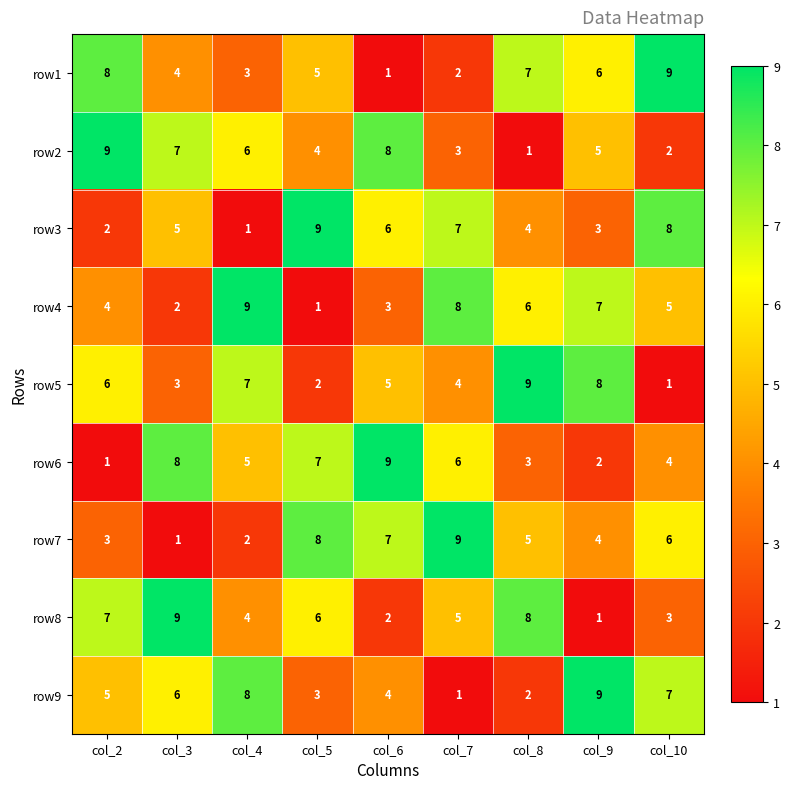

Where is row4 nearest to the value 5?

col_10